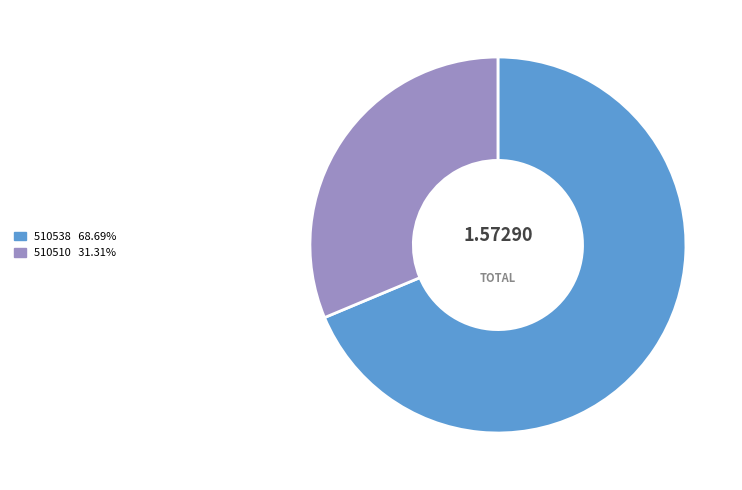

Rank the categories by value from lowest to highest.

510510, 510538